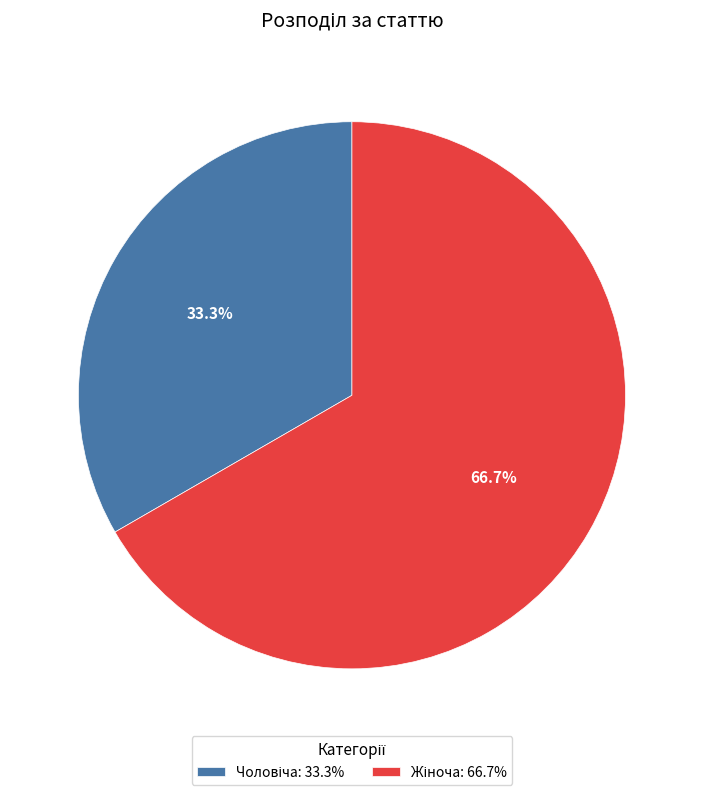

Is there any slice that represents more than half of the pie?

Yes